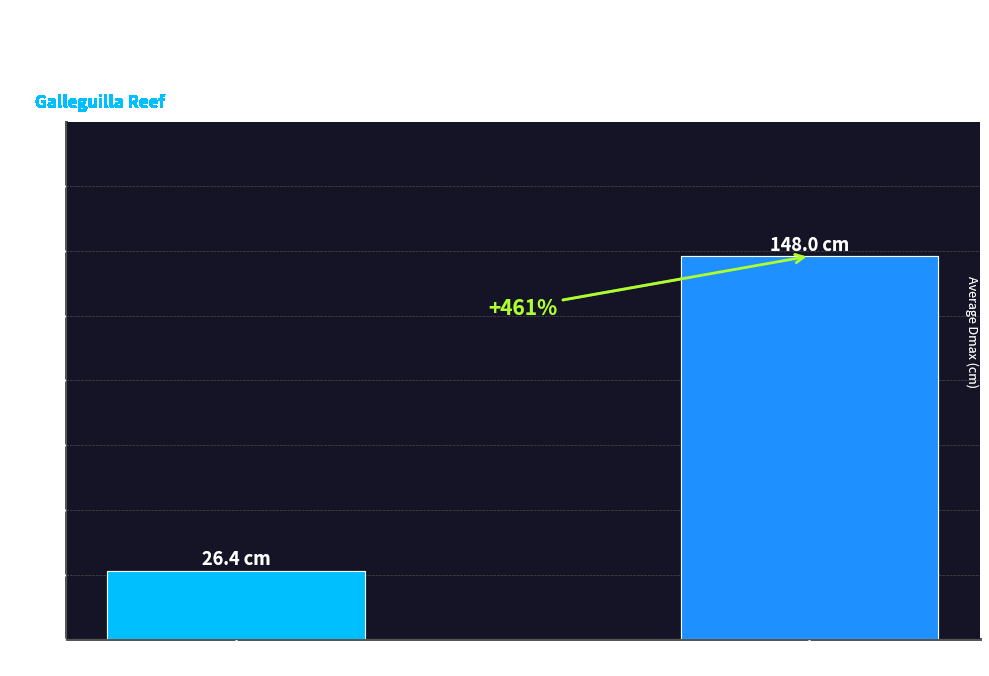

How many bars are there in total?

2